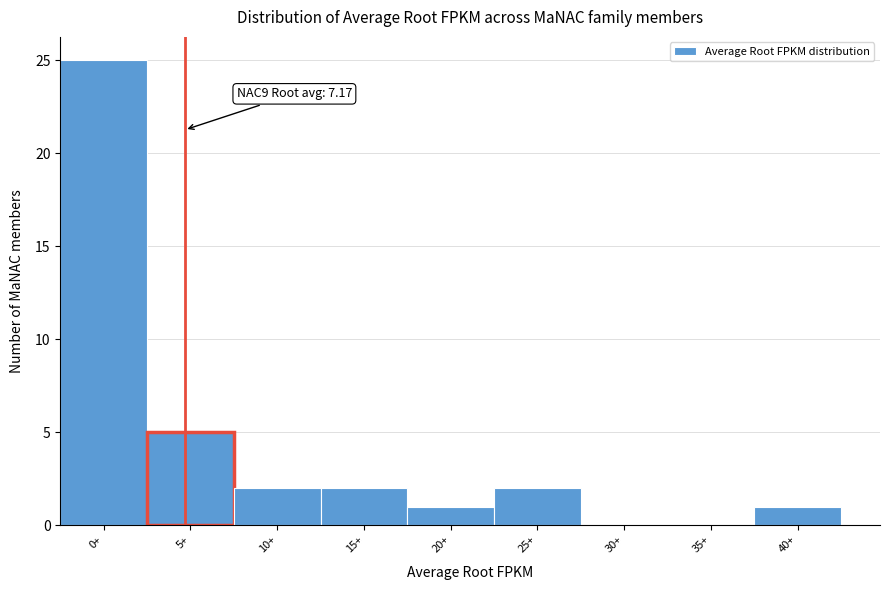

Reading right to left, list all the values displayed in this chart.

40+=1	35+=0	30+=0	25+=2	20+=1	15+=2	10+=2	5+=5	0+=25